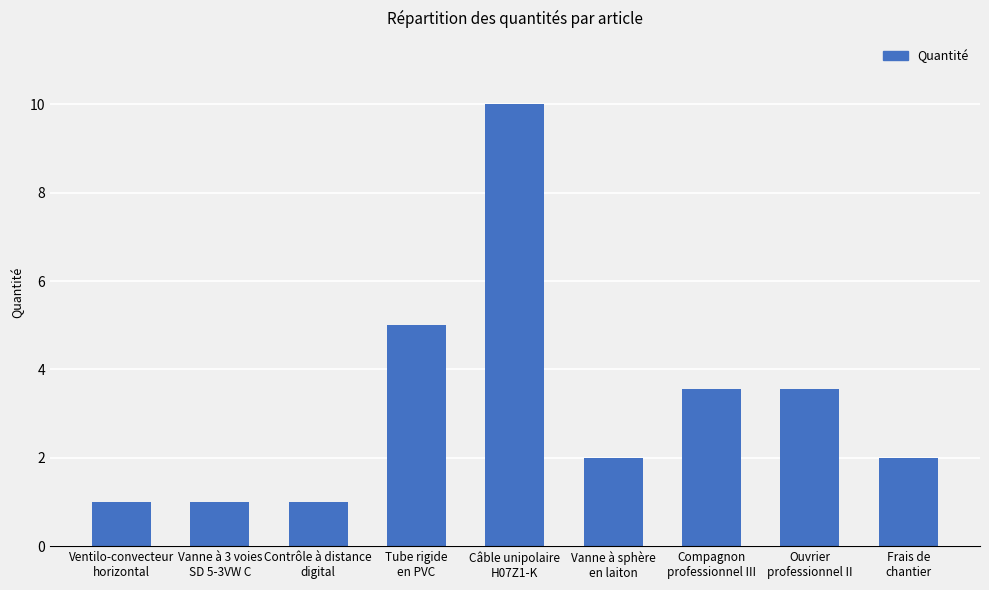

At which label is the value closest to 5?

Tube rigide
en PVC